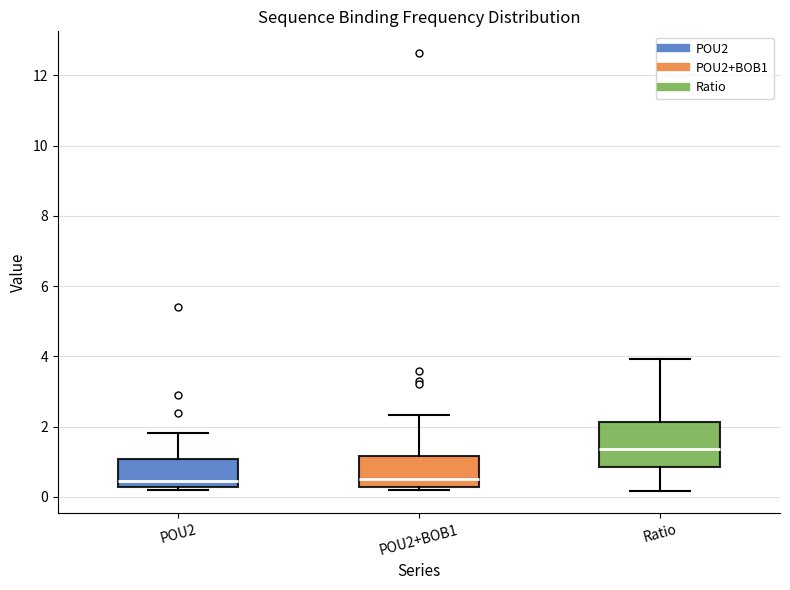

Reading left to right, read every box against the y-axis: the position of its median line, the range the box covers, and the ends of its whiskers. The values are not printed on the chart, so give them approximately, as read against the axis.

POU2: median 0.4, box 0.2 to 1.0, whiskers 0.2 (just below the box's lower edge) to 1.8
POU2+BOB1: median 0.4, box 0.2 to 1.2, whiskers 0.2 (just below the box's lower edge) to 2.4
Ratio: median 1.4, box 0.8 to 2.2, whiskers 0.2 to 4.0